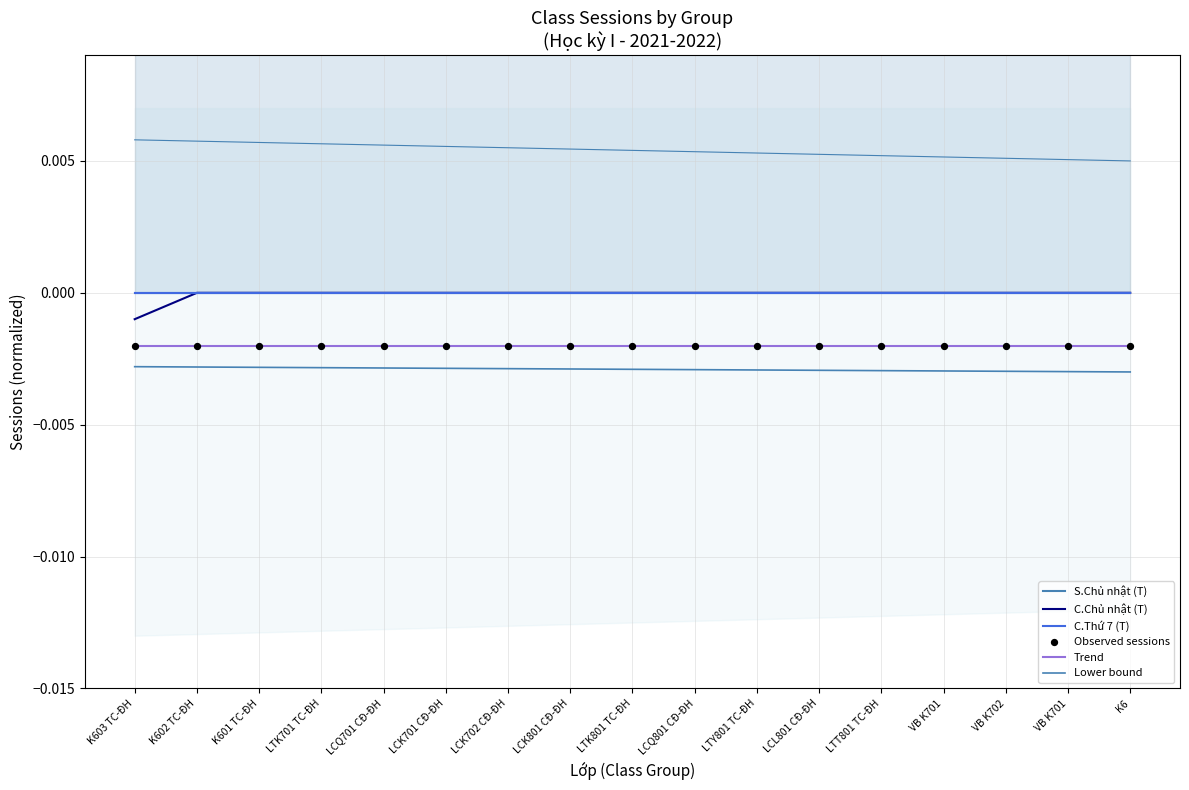

Which series contains the lowest Y value?

Lower bound